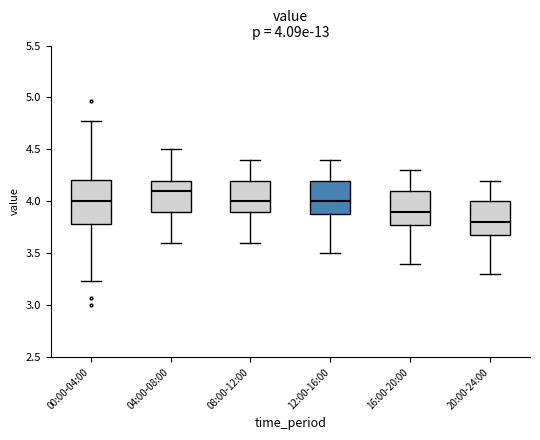

Comparing the boxes themselves (not the whiskers), which one is the tallest?

00:00-04:00